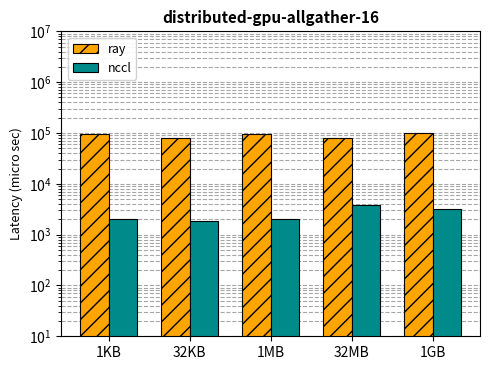

Rank the series by their average value, from highest to lowest.

ray, nccl